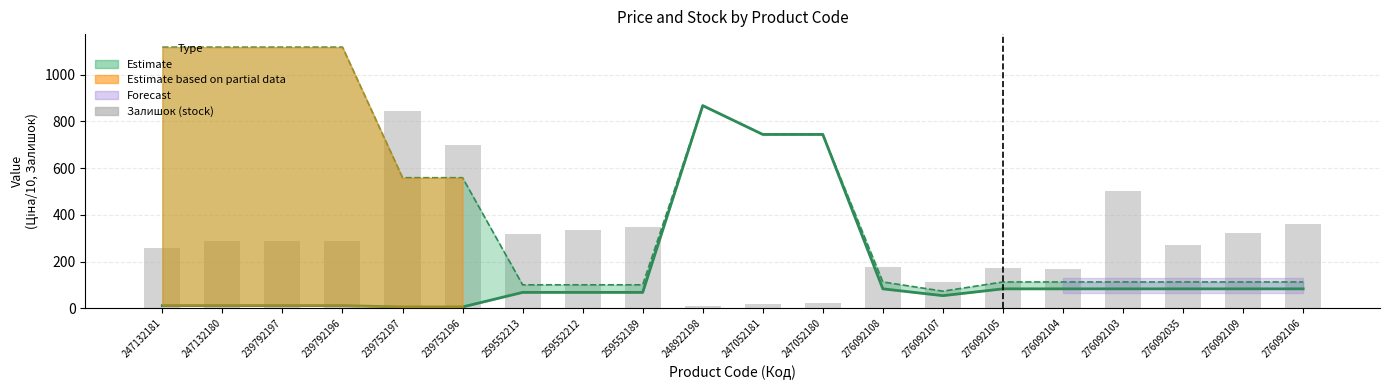

How many groups of bars are there?

20